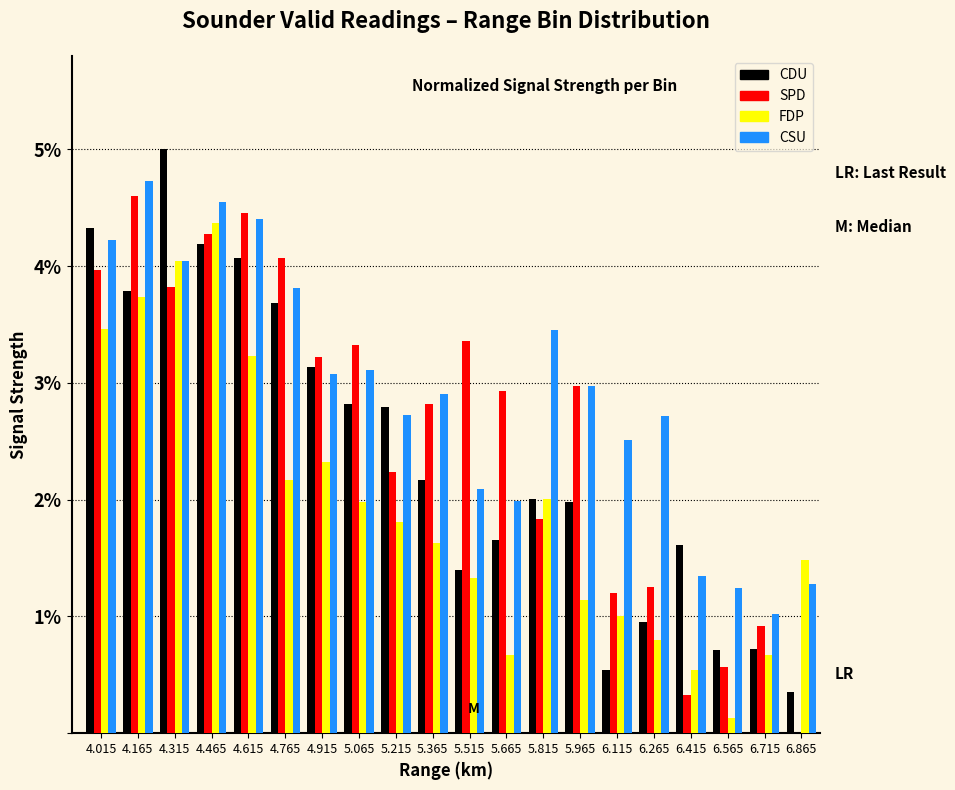

Which series has the largest total across all categories?

CSU